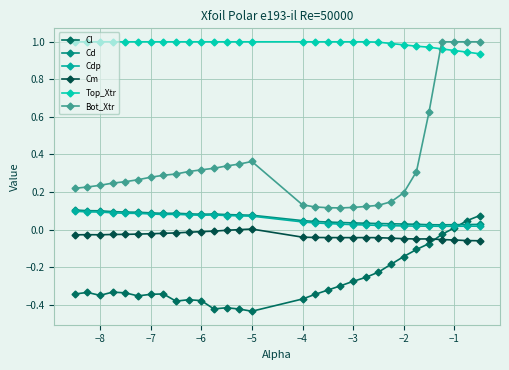

How many categories are shown in the chart?

30